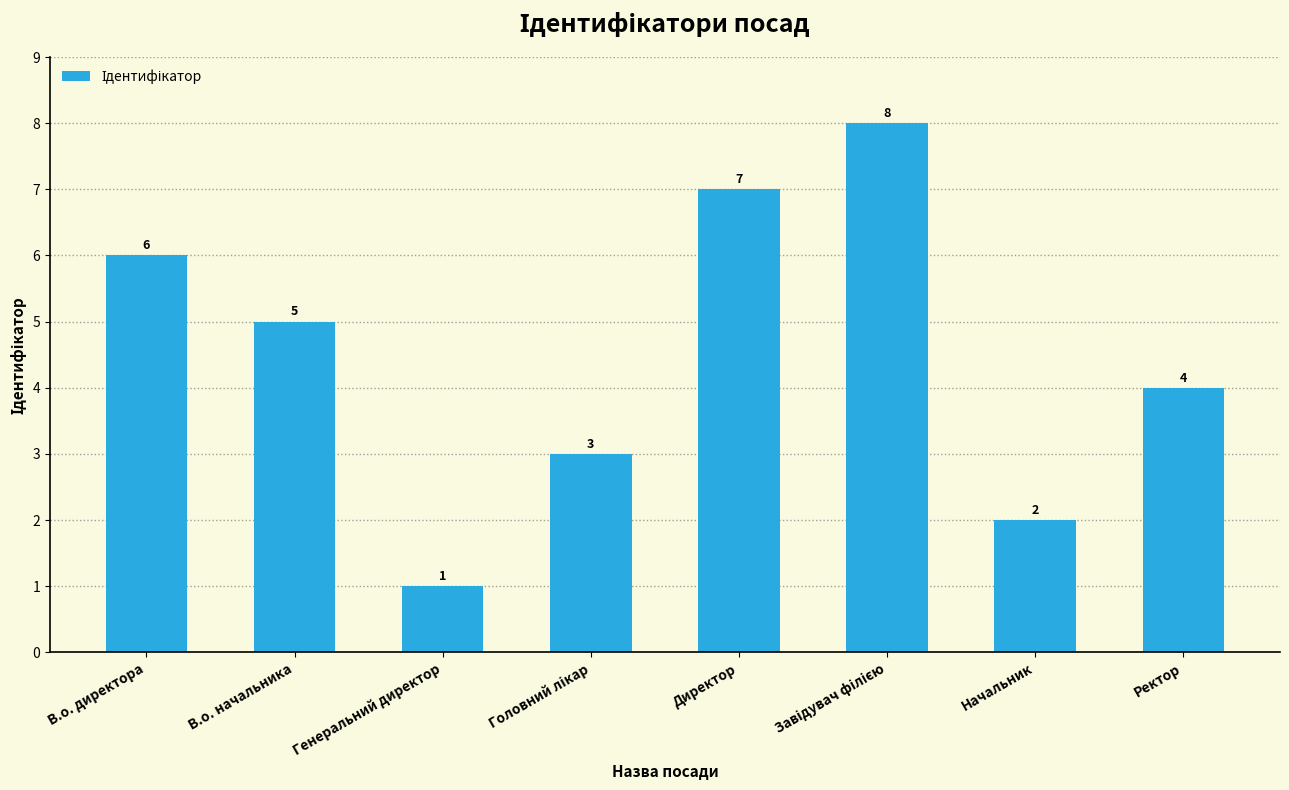

What is the difference between the maximum and second lowest values?

6